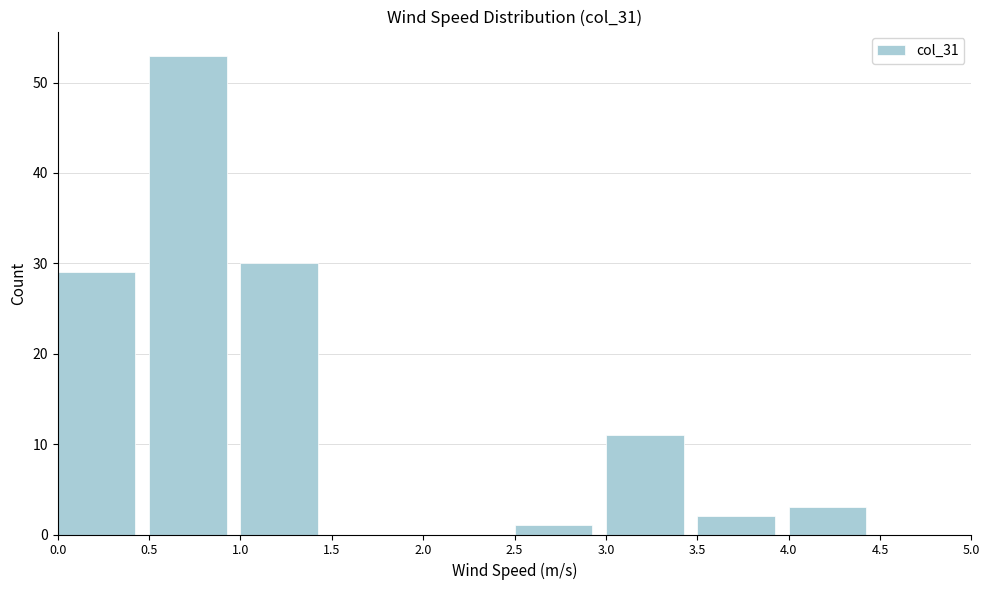

Over which range of the x-axis is the bar tallest?

0.5 to 1.0